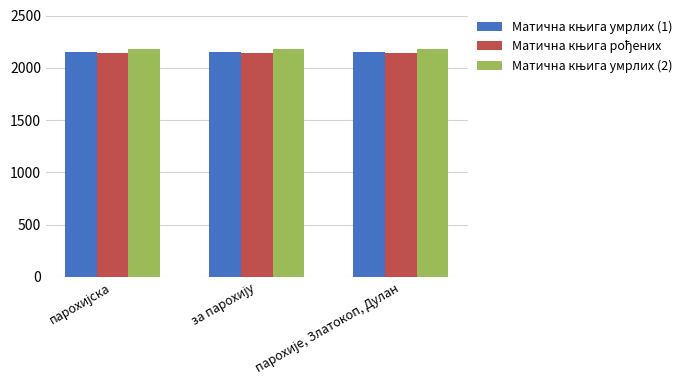

Which series changed the most between за парохију and парохије, Златокоп, Дулан?

Матична књига умрлих (1)